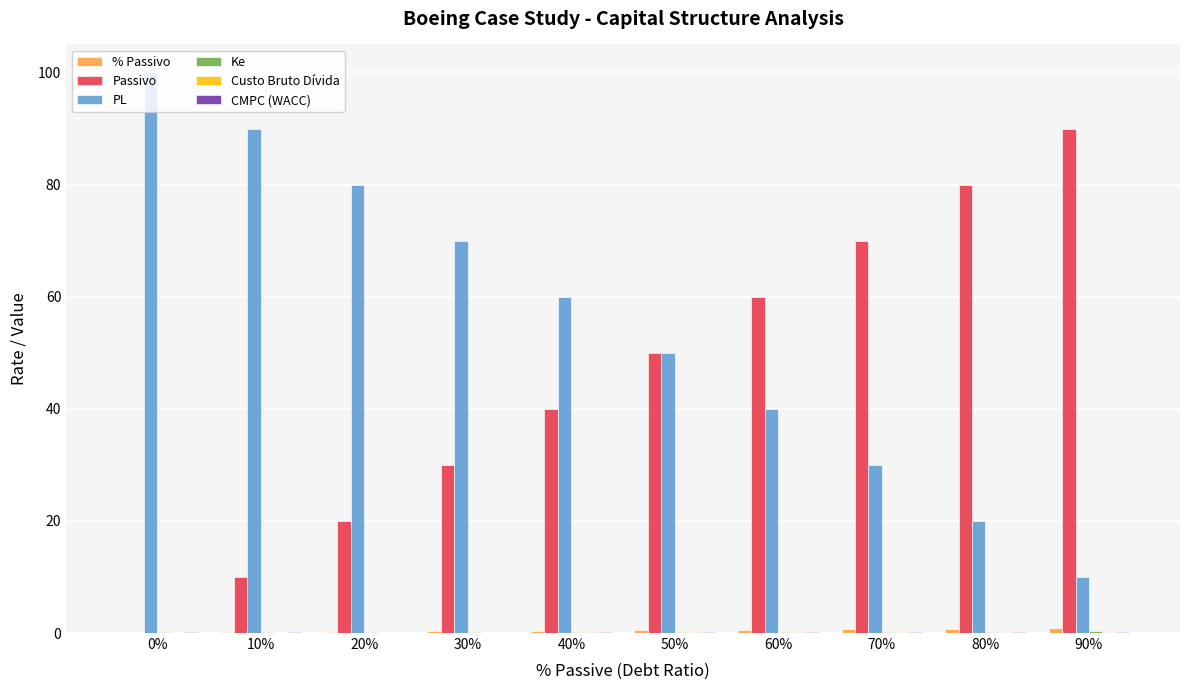

The PL series shows 36.6 at 40%. True or false?

False